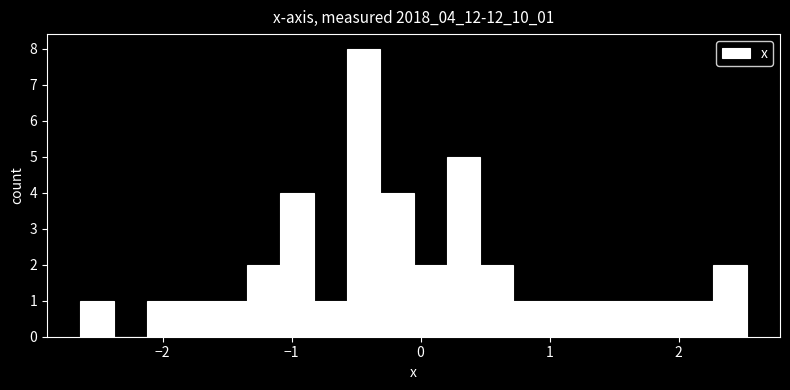

Read against the x-axis, roughly where is the centre of the tallest bar?

-0.4